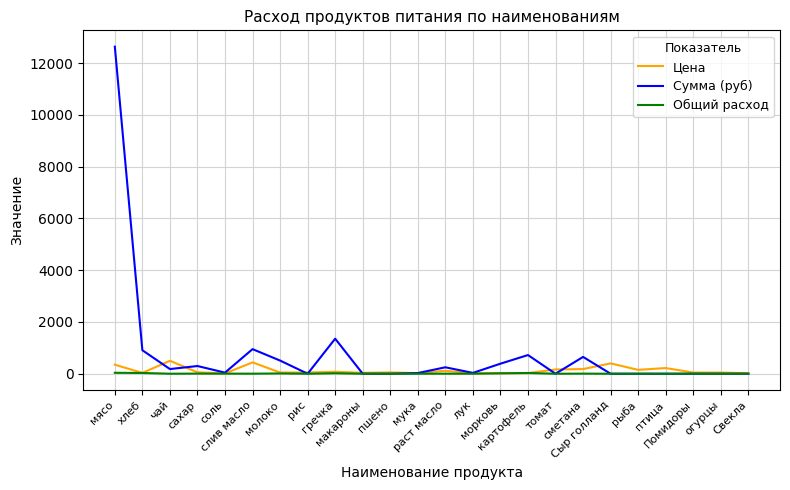

The value of Цена at слив масло is 438.9. True or false?

True